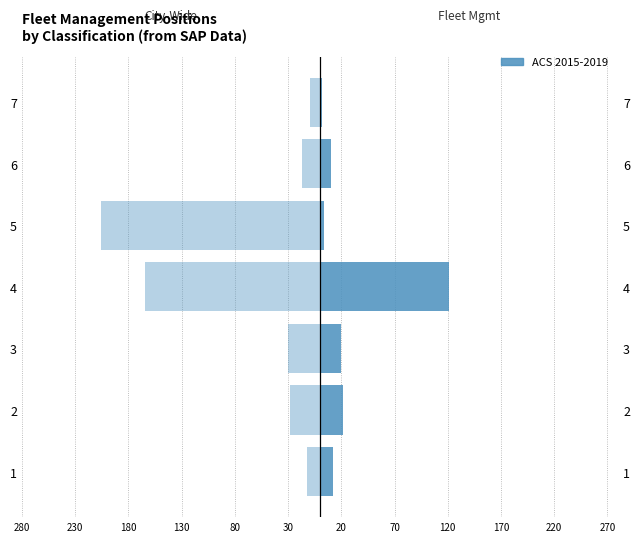

How many bars are there in total?

14